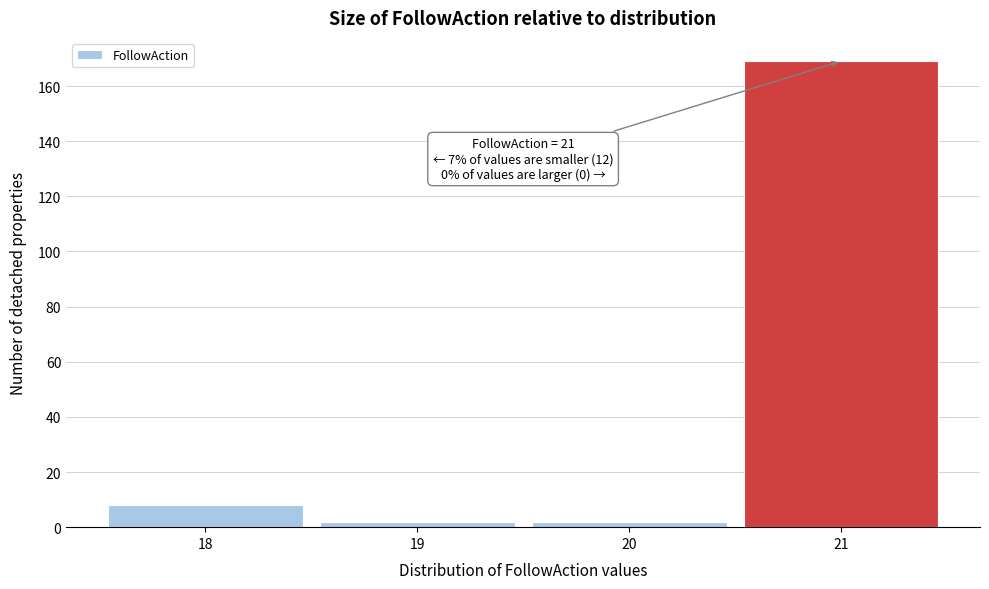

Reading right to left, transcribe all the data shown in this chart.

21=169	20=2	19=2	18=8